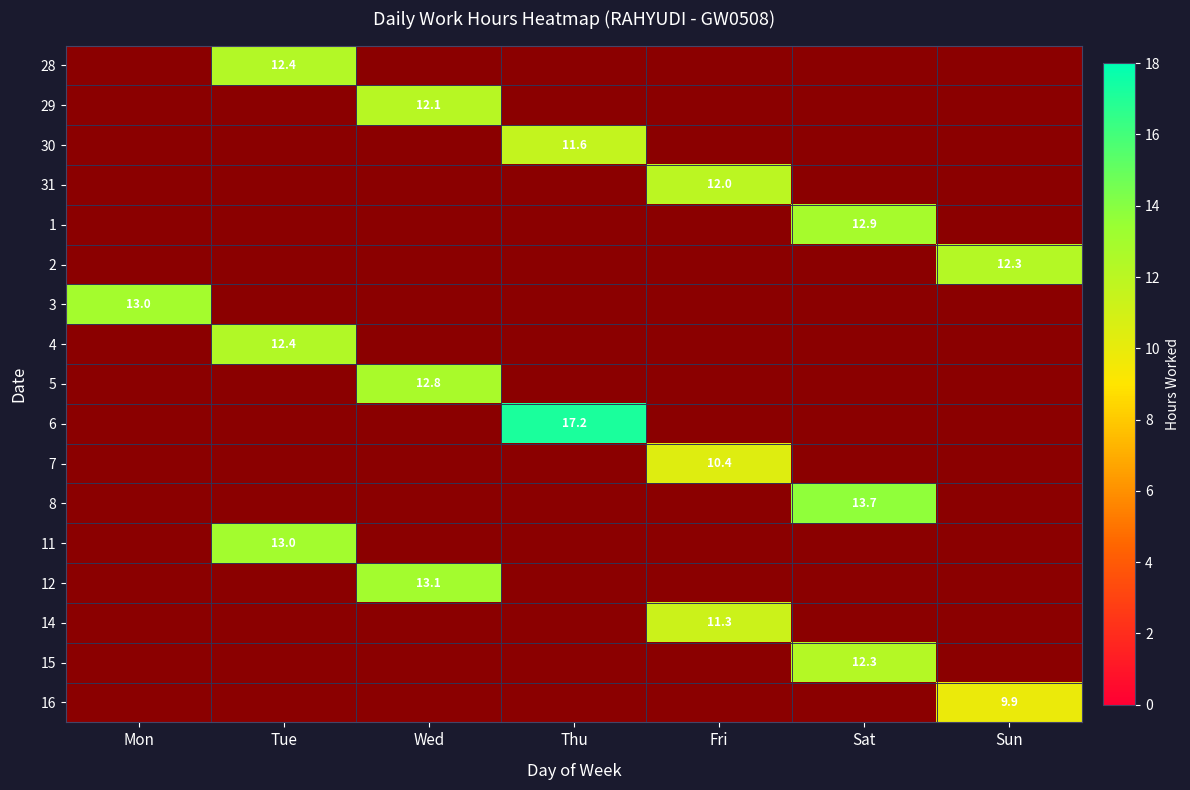

Is it true that 29 equals 0.0 at Sun?

True